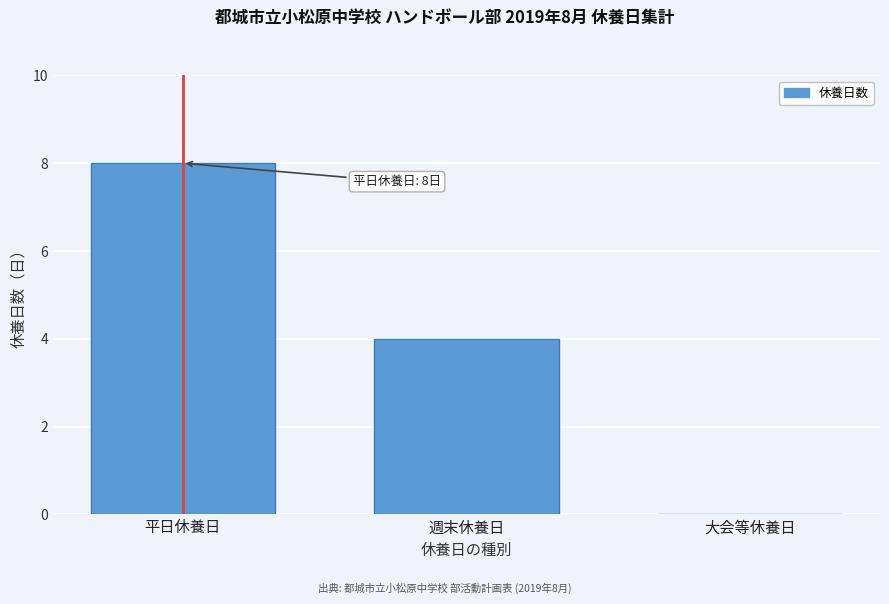

Reading right to left, list all the values displayed in this chart.

大会等休養日=0	週末休養日=4	平日休養日=8